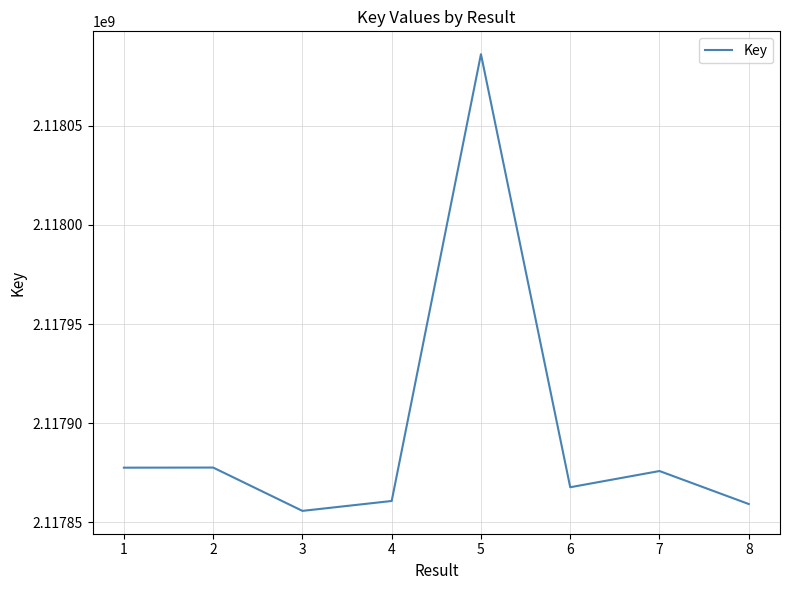

What value does the data have at 2?

2117877625